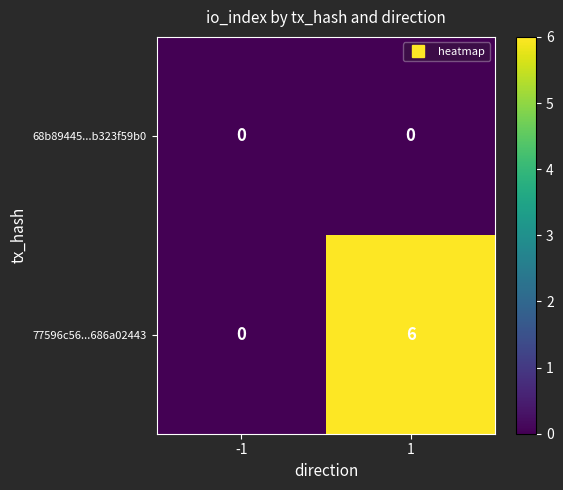

List the series in order of their overall mean, lowest first.

68b89445...b323f59b0, 77596c56...686a02443